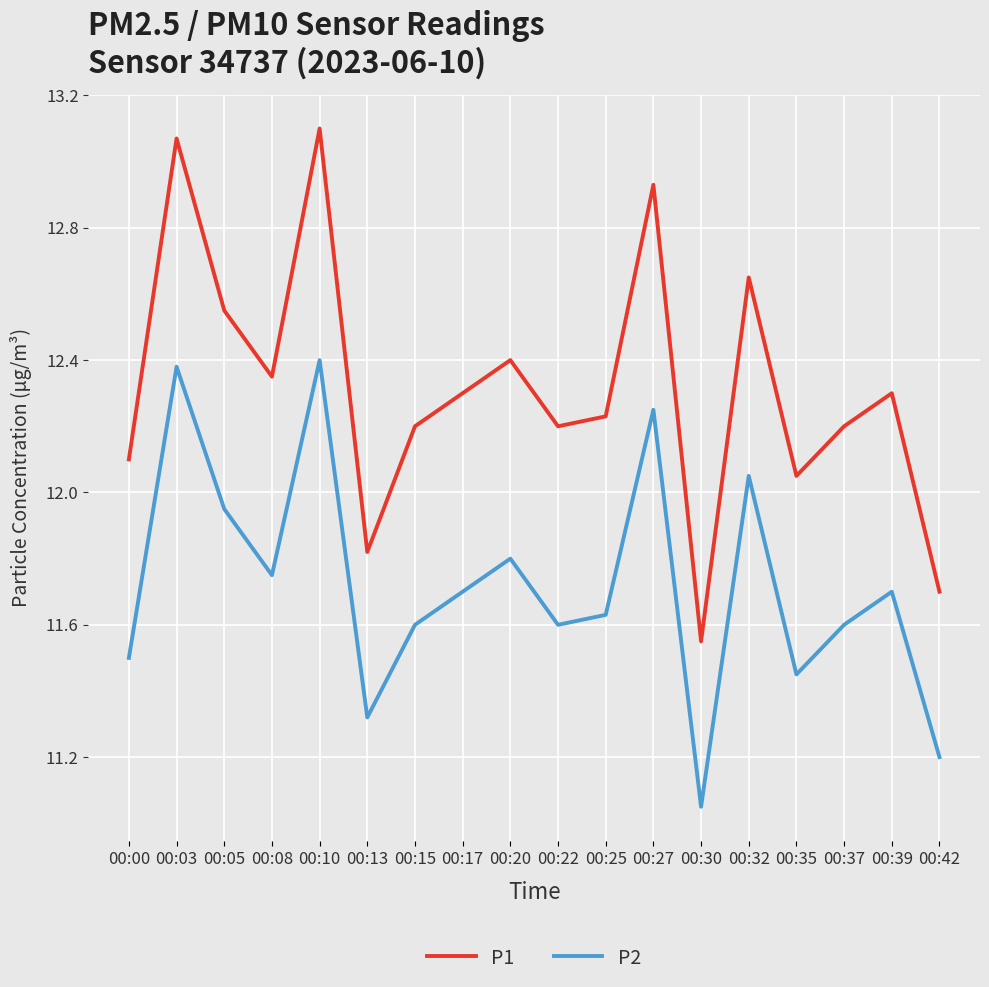

What is the difference between the maximum and second lowest values in the P1 series?

1.4